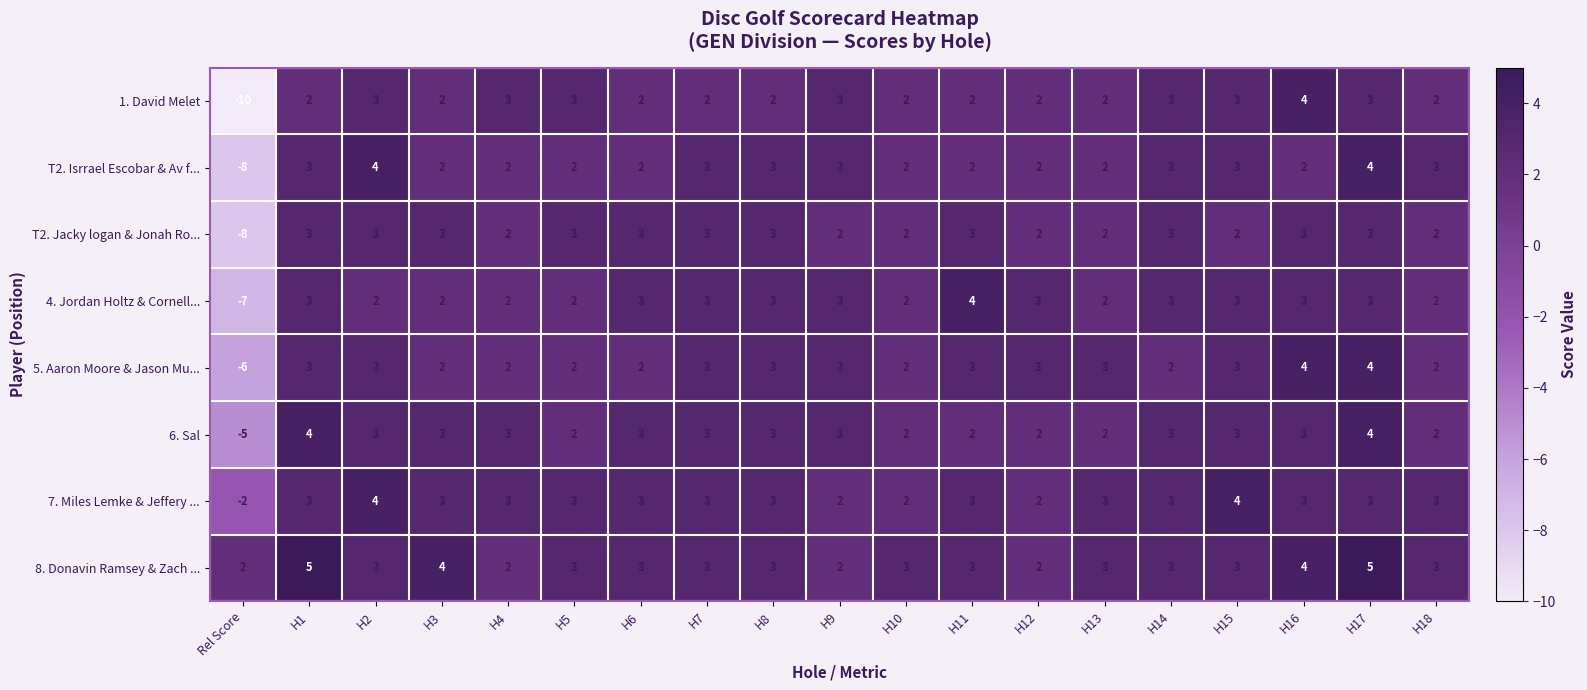

What is the minimum value shown in the chart?

-10